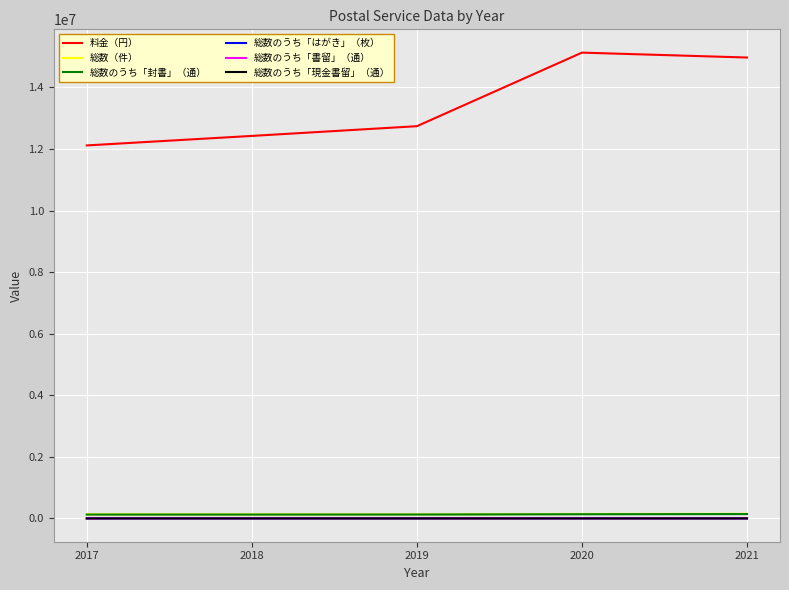

What is the average value of the 総数のうち「封書」（通） series?

131190